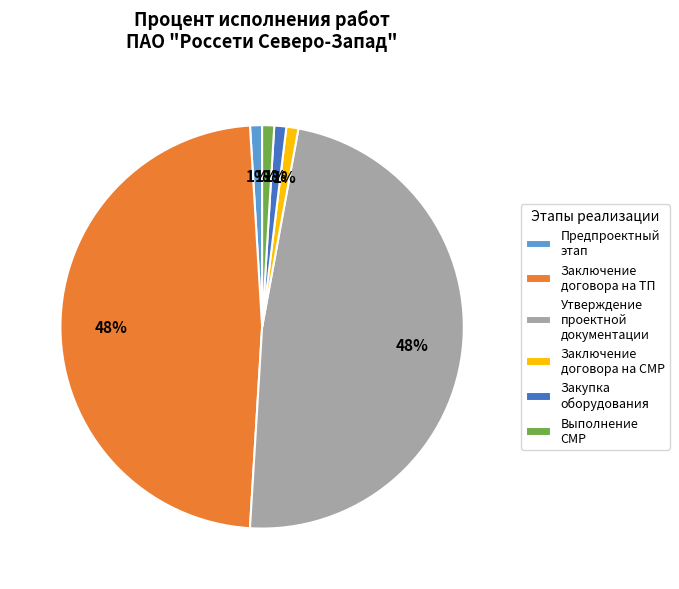

Is it true that Заключение договора на ТП is 48% of the pie?

True